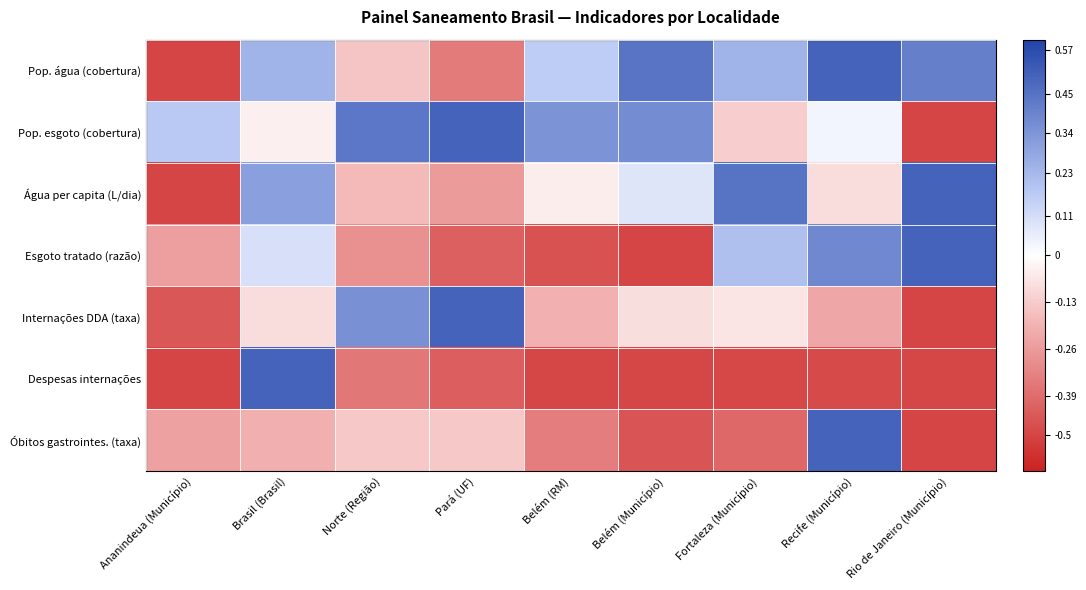

Which series has the largest total across all categories?

Pop. esgoto (cobertura)